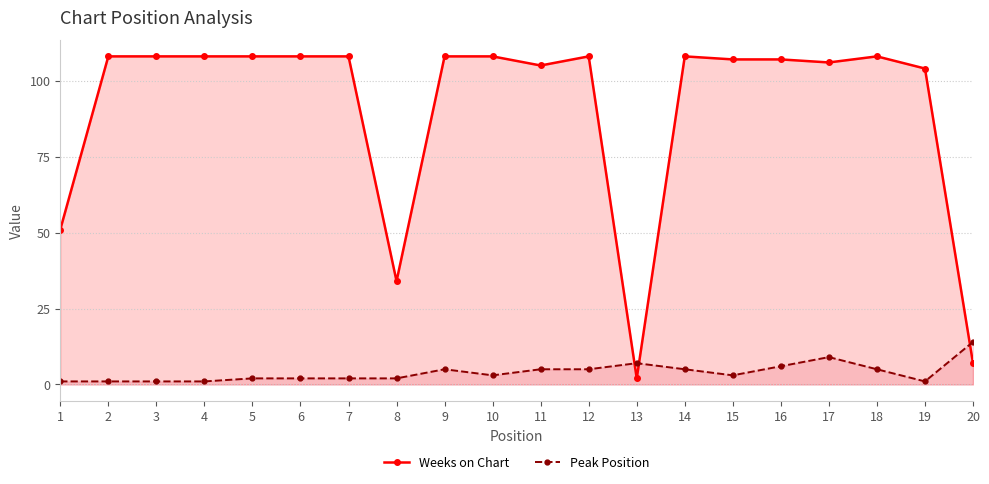

How many lines are shown in the chart?

2